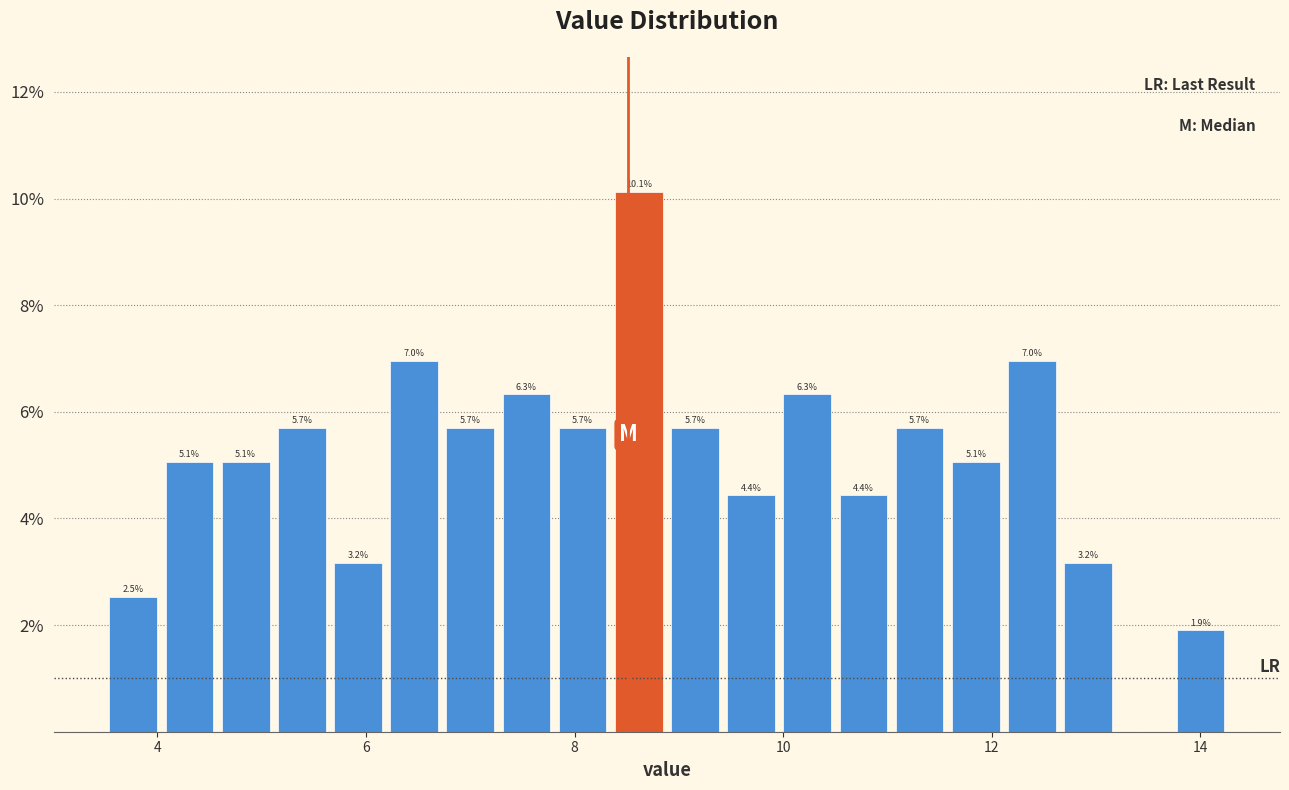

Read against the x-axis, roughly where is the centre of the tallest bar?

8.6